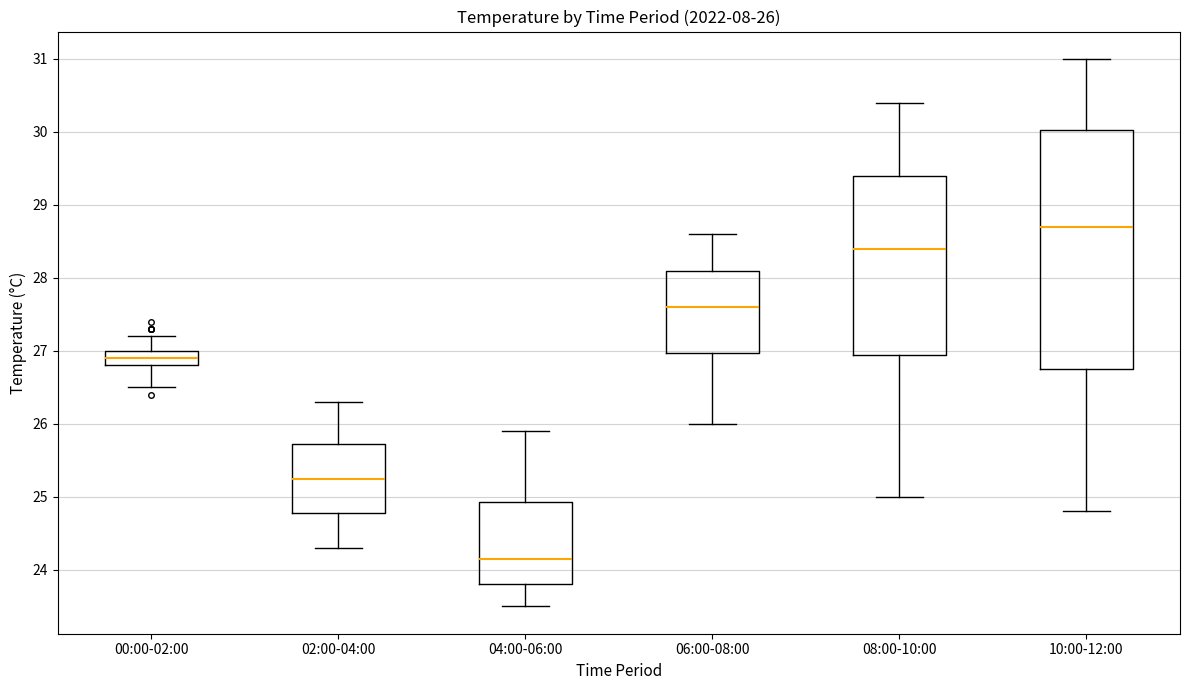

Which box is the tallest, from its lower edge to its upper edge?

10:00-12:00